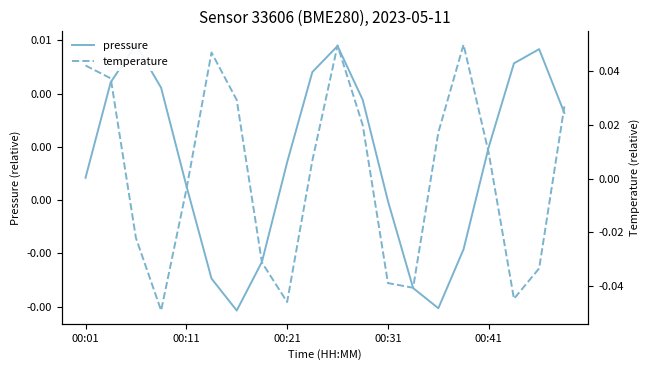

How many lines are shown in the chart?

2